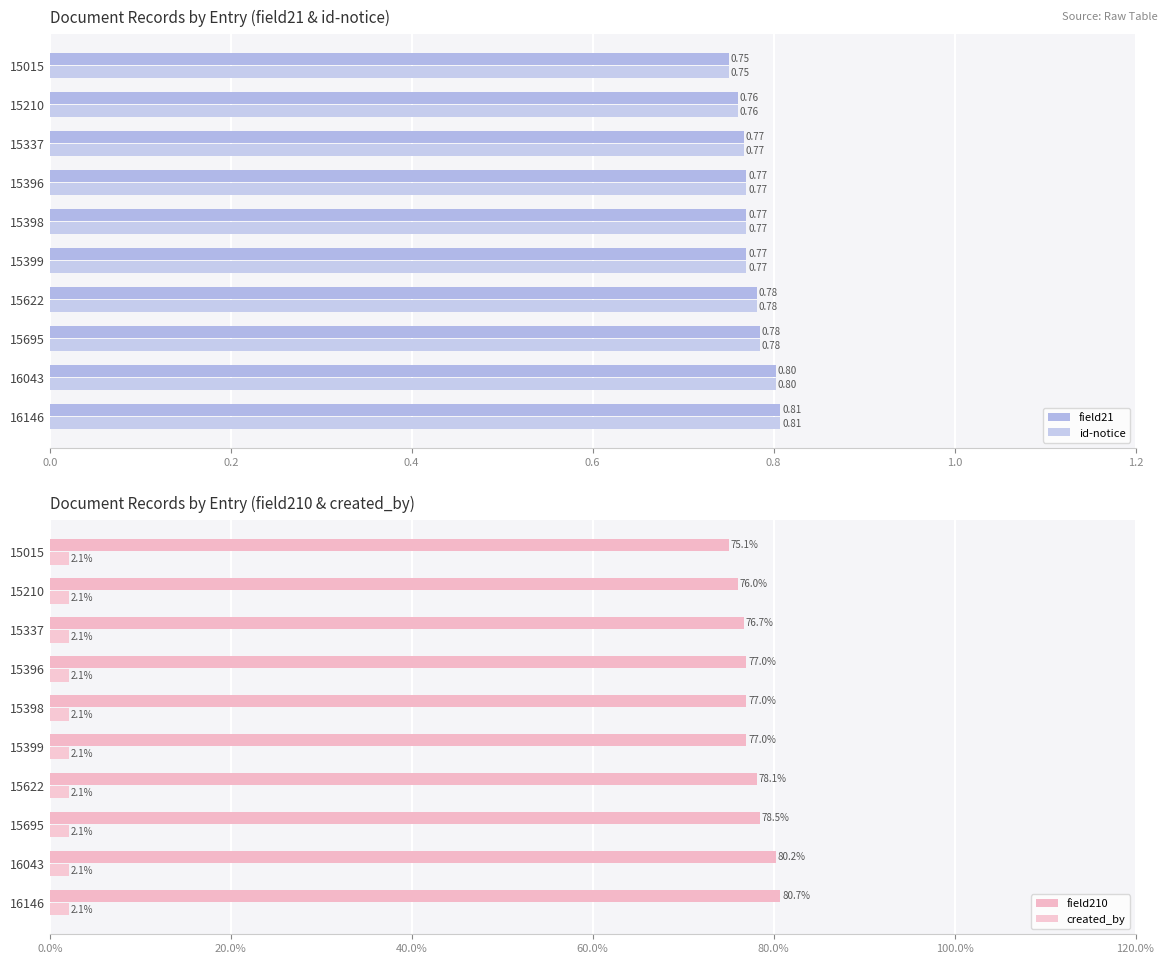

What is the value of the field210 bar at the 3rd from the left?

0.8